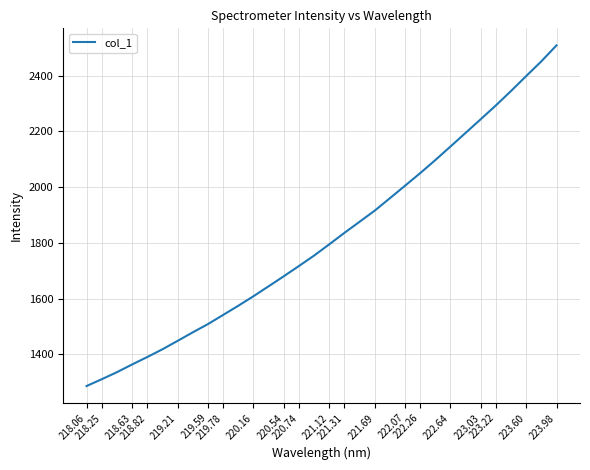

What is the greatest value displayed?

2508.2